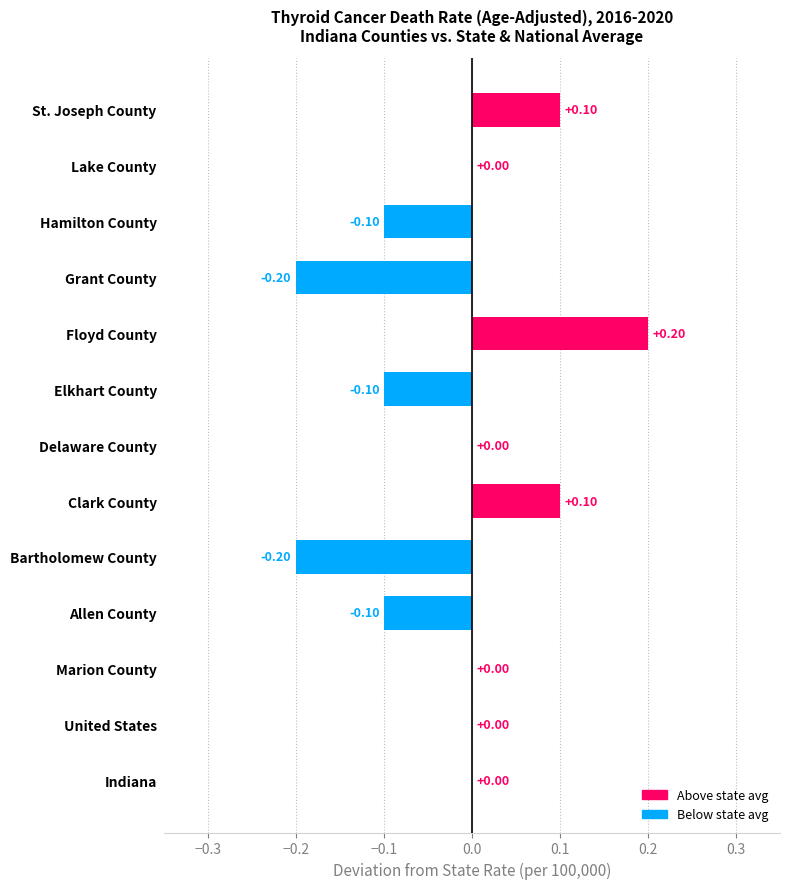

What is the sum of all values?

-0.3